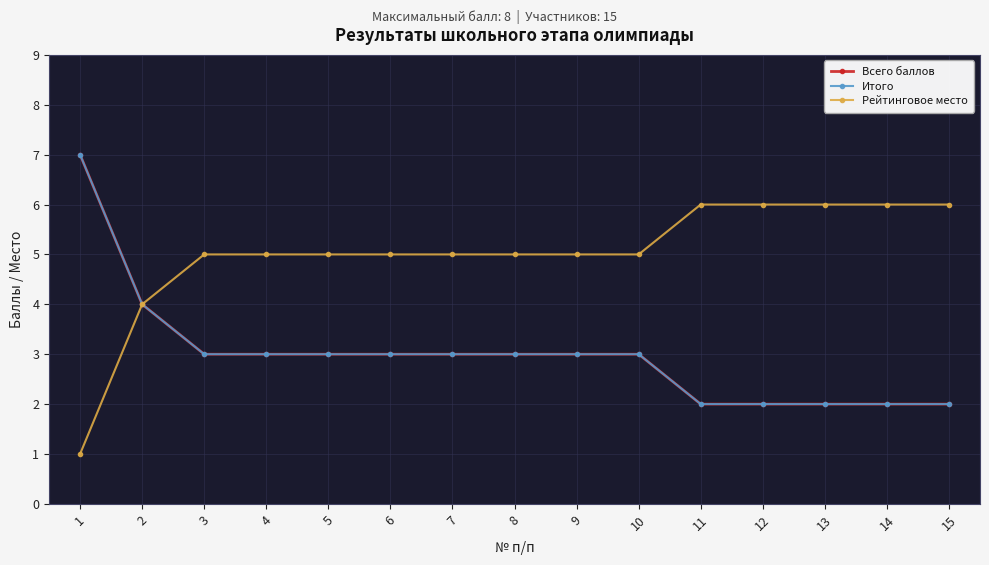

How many Итого values are between 2 and 3?

13